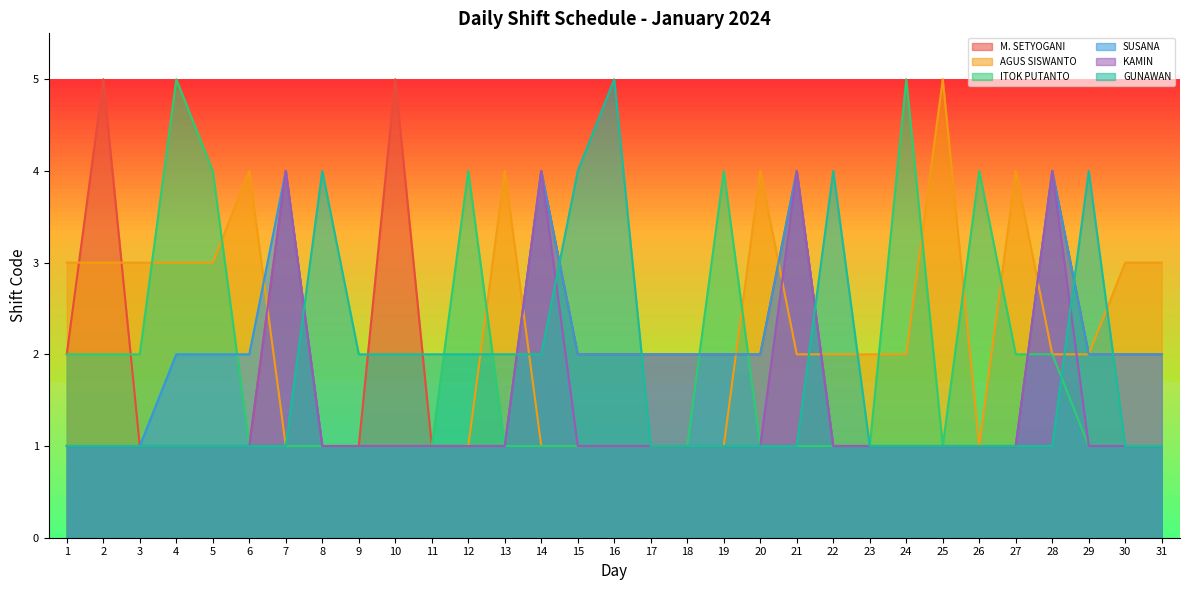

How many distinct data groups are displayed?

6